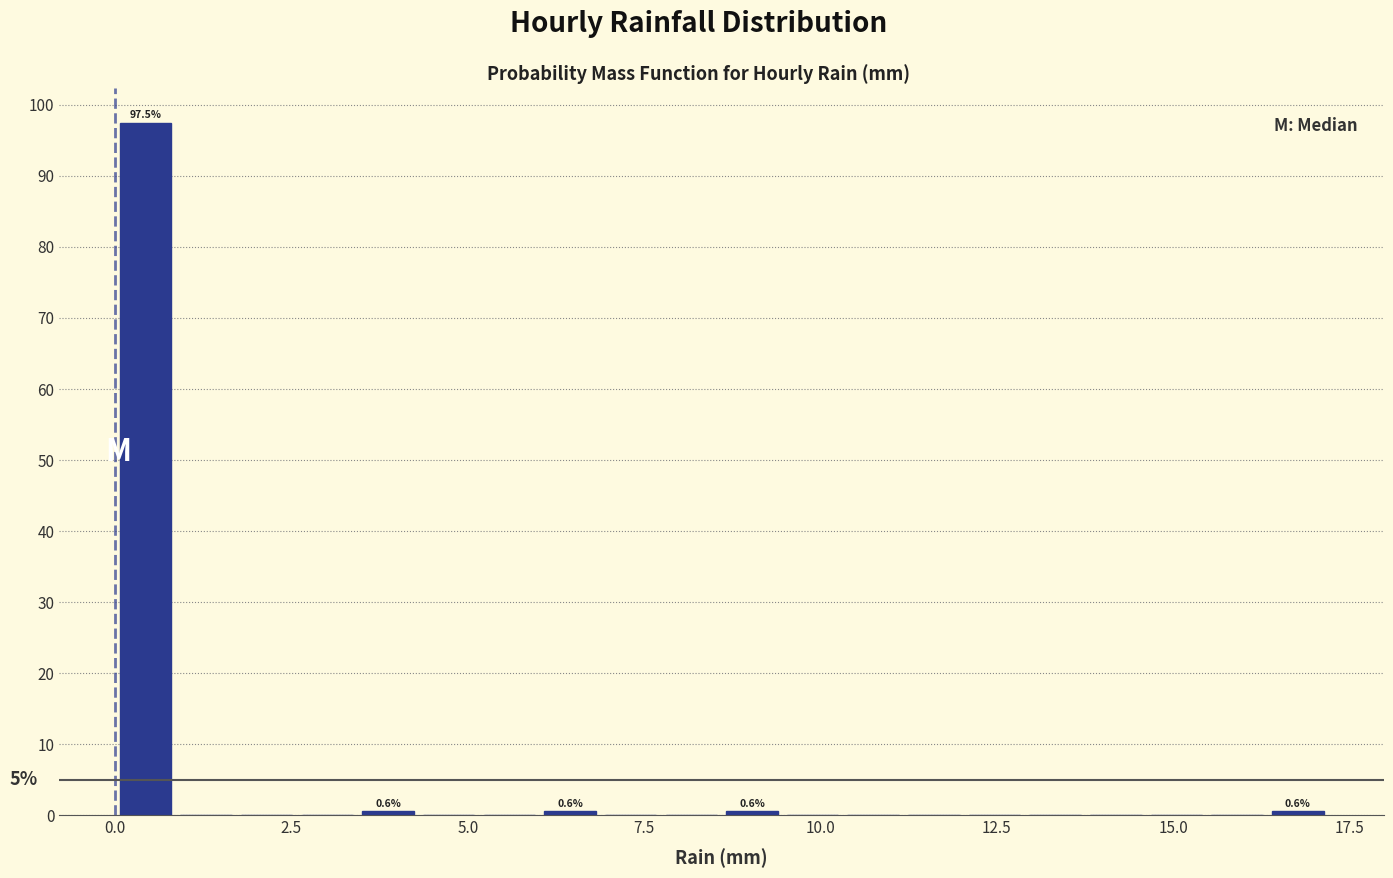

Around what value on the x-axis is the tallest bar? Give the approximate position of its centre, as read against the axis.

0.5